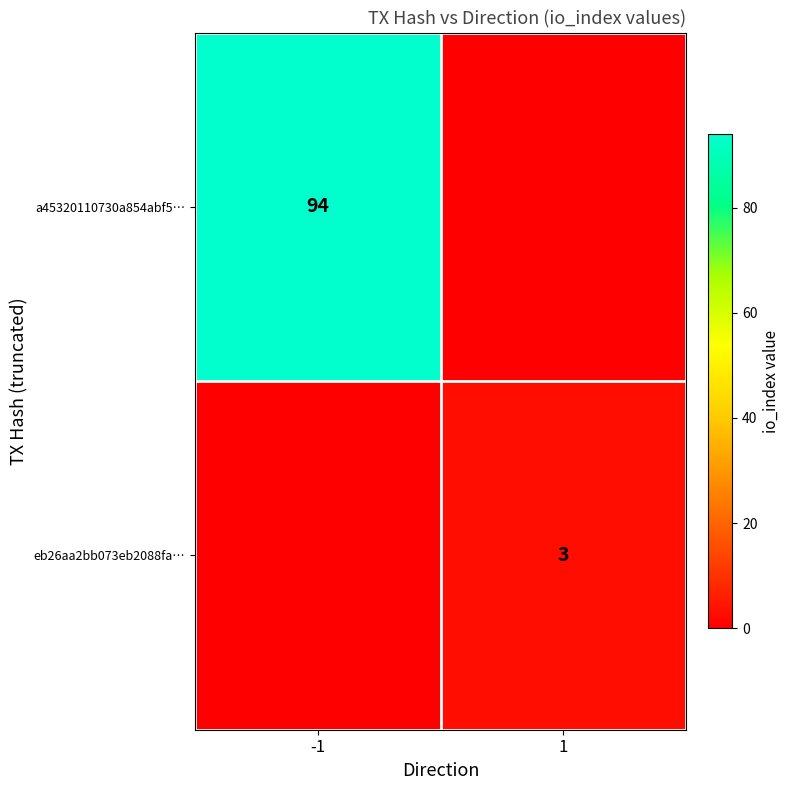

True or false: a45320110730a854abf5… has a value of 65 at -1.

False